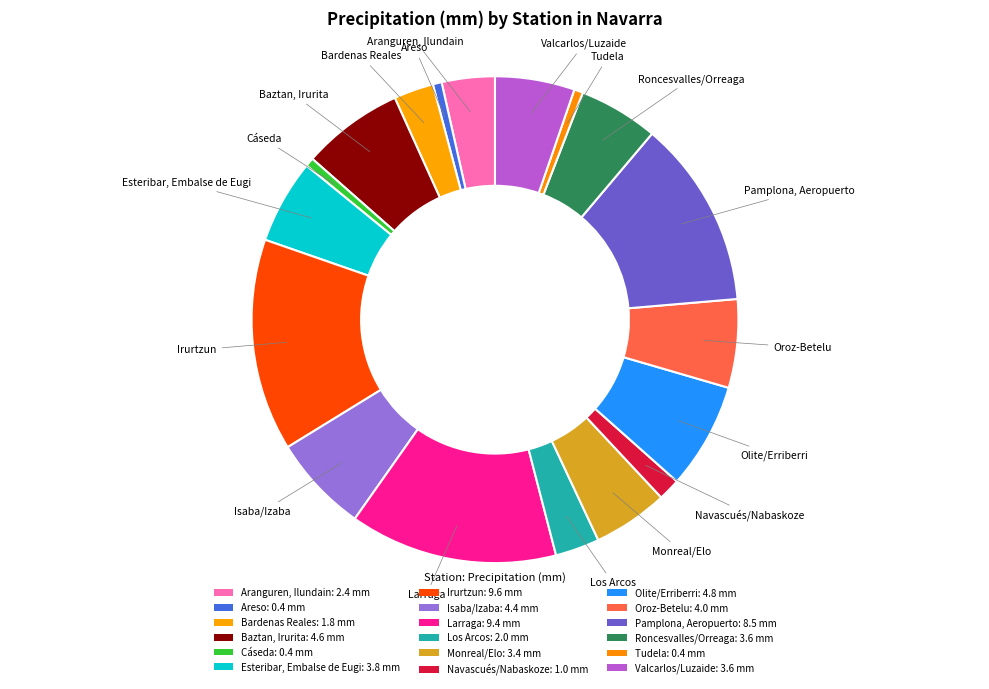

Count the number of slices in the pie.

18